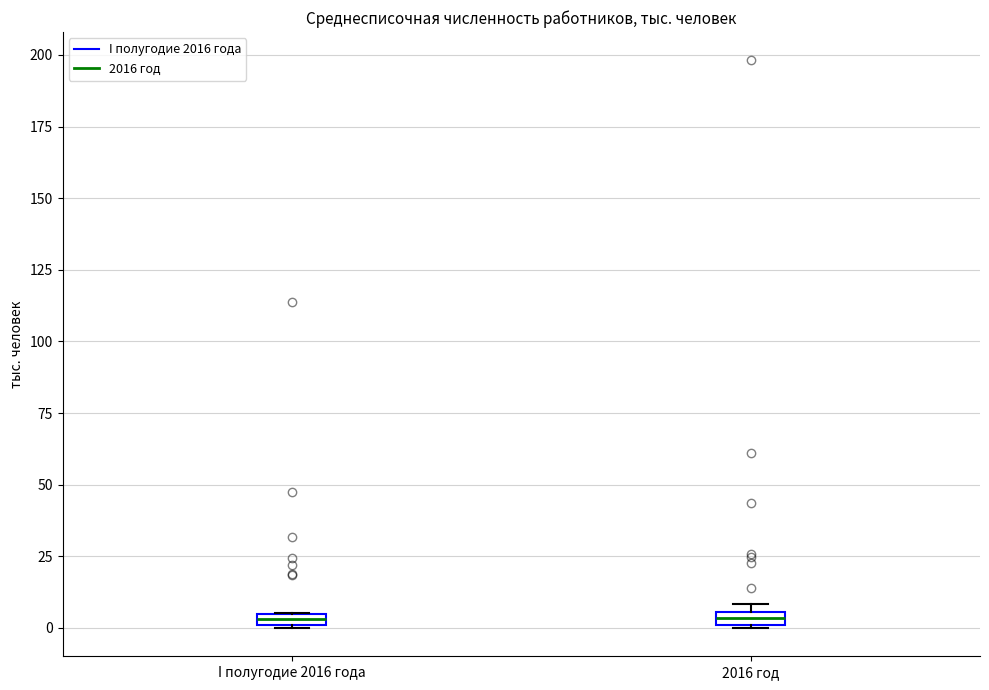

Where is the upper edge of the box for I полугодие 2016 года on the y-axis? The values are not printed on the chart, so give them approximately, as read against the axis.

5